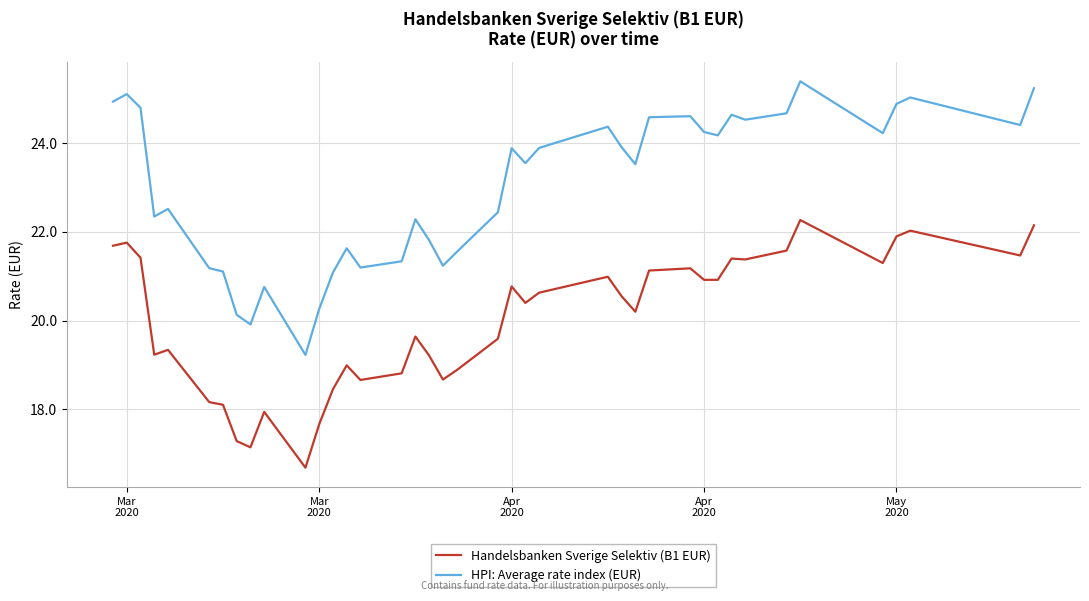

Rank the series by their average value, from lowest to highest.

Handelsbanken Sverige Selektiv (B1 EUR), HPI: Average rate index (EUR)